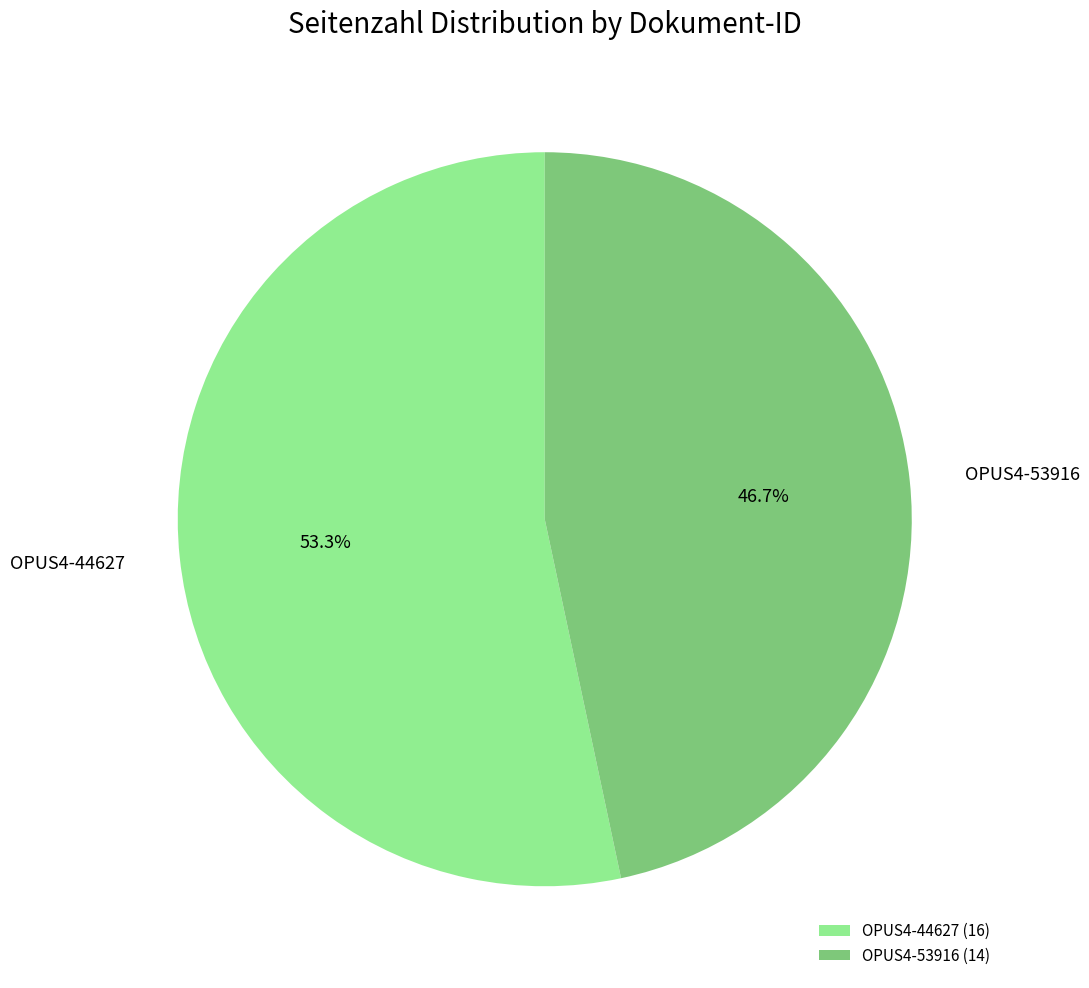

Does any single category account for the majority?

Yes